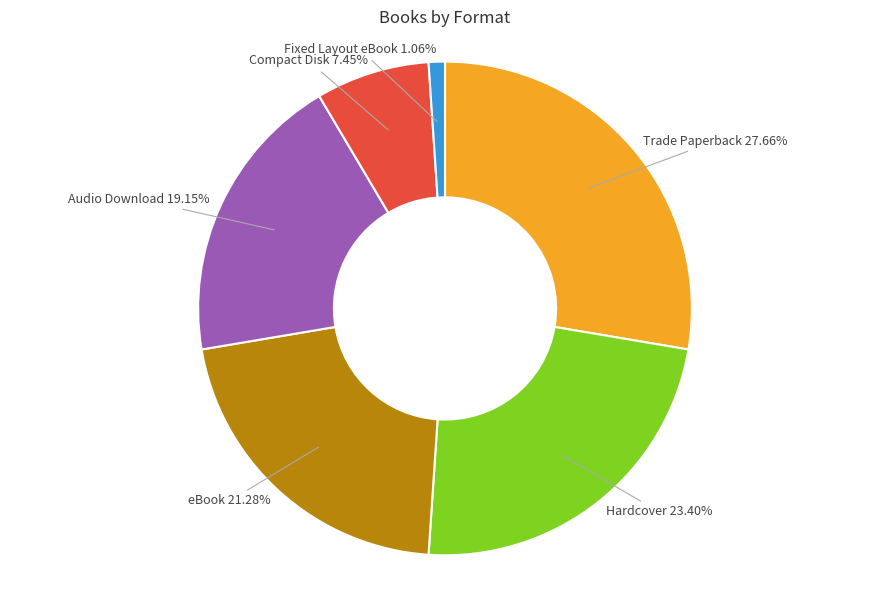

Does any single category account for the majority?

No